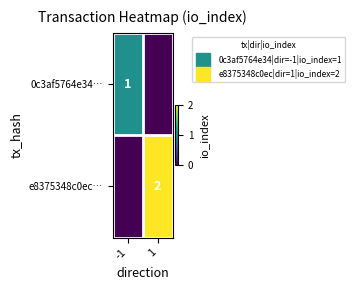

Which category has the highest value across all series?

1